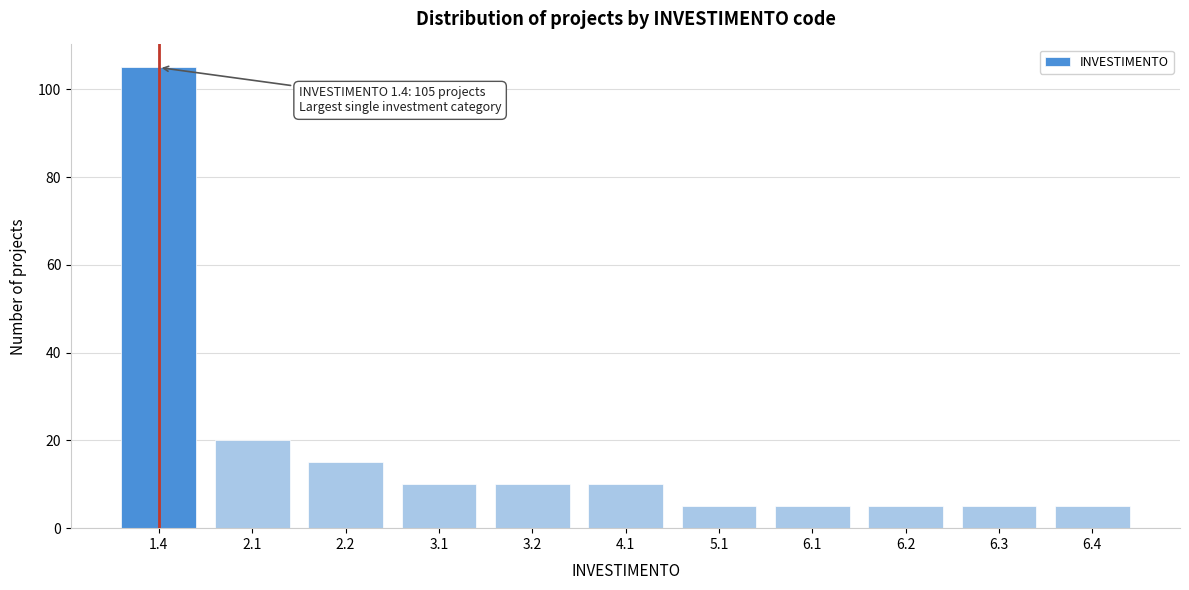

Reading left to right, what are all the values shown in this chart?

1.4=105	2.1=20	2.2=15	3.1=10	3.2=10	4.1=10	5.1=5	6.1=5	6.2=5	6.3=5	6.4=5